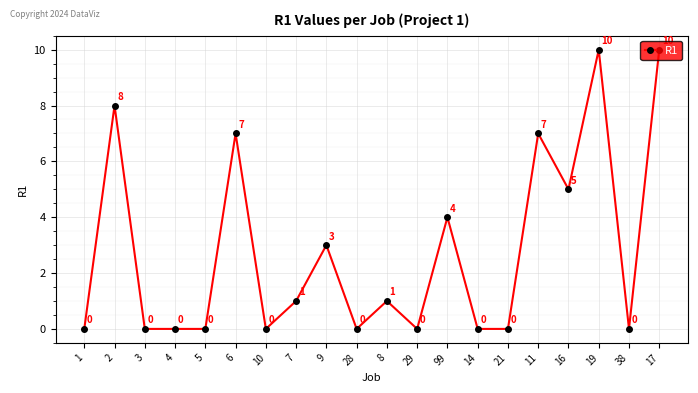

What is the sum of all values?

56